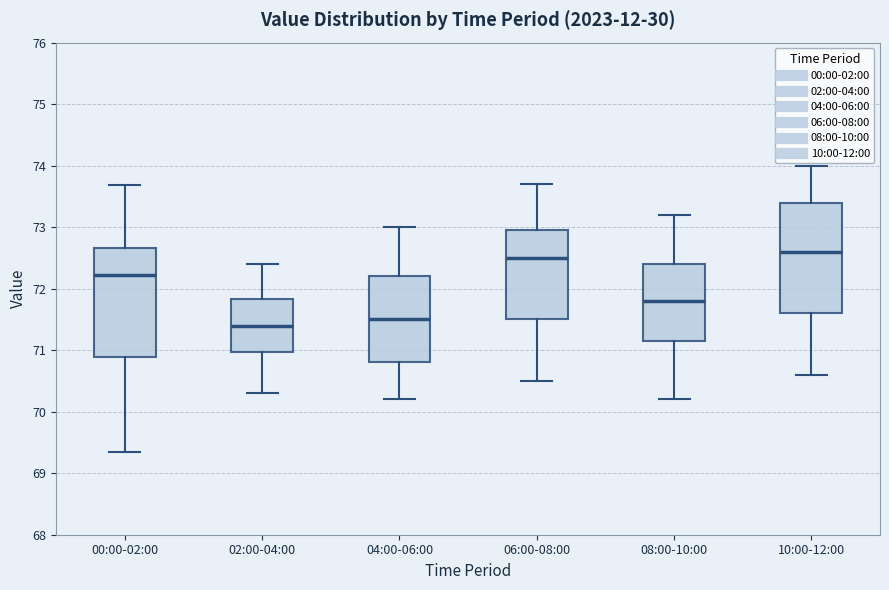

Reading left to right, transcribe this box plot: for each box, give where its median line is, the range the box spans, and where its two whiskers end, as read against the y-axis. The values are not printed on the chart, so give them approximately, as read against the axis.

00:00-02:00: median 72.2, box 70.9 to 72.7, whiskers 69.3 to 73.7
02:00-04:00: median 71.4, box 71.0 to 71.8, whiskers 70.3 to 72.4
04:00-06:00: median 71.5, box 70.8 to 72.2, whiskers 70.2 to 73.0
06:00-08:00: median 72.5, box 71.5 to 73.0, whiskers 70.5 to 73.7
08:00-10:00: median 71.8, box 71.2 to 72.4, whiskers 70.2 to 73.2
10:00-12:00: median 72.6, box 71.6 to 73.4, whiskers 70.6 to 74.0